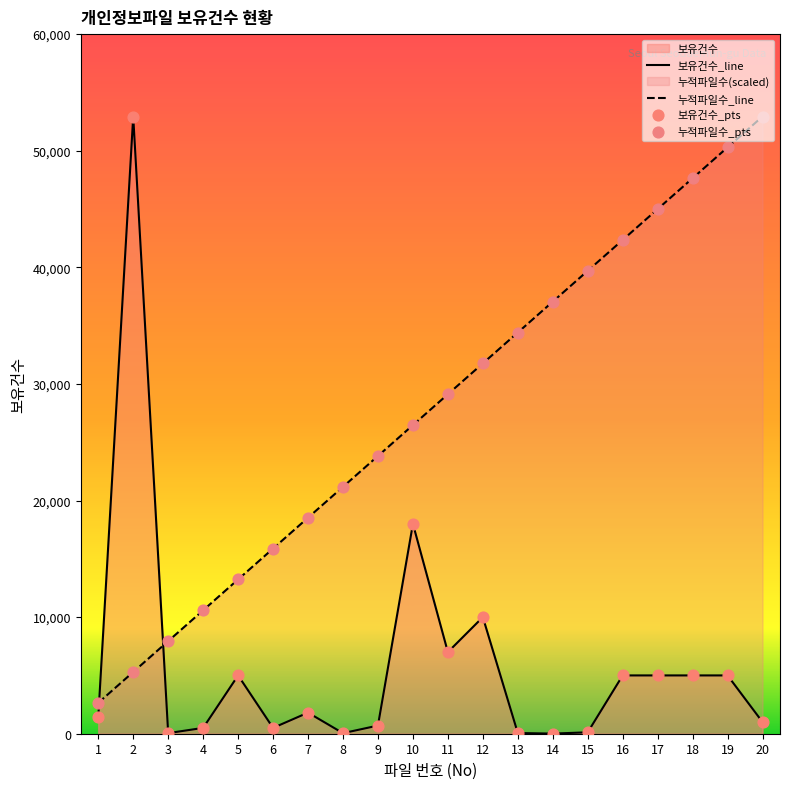

Which series reaches the maximum Y coordinate?

보유건수